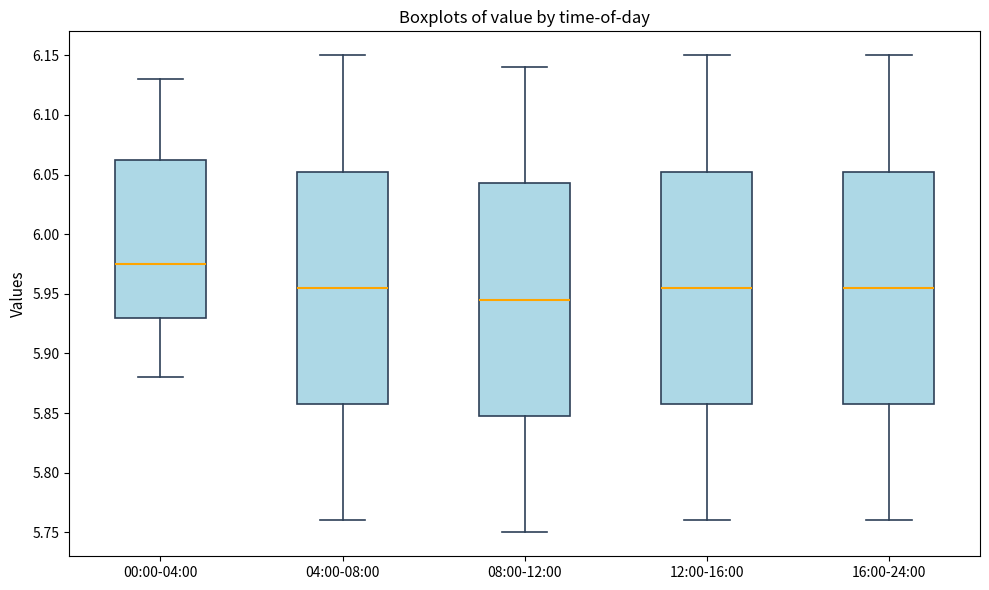

Where is the lower edge of the box for 12:00-16:00 on the y-axis? The values are not printed on the chart, so give them approximately, as read against the axis.

5.860